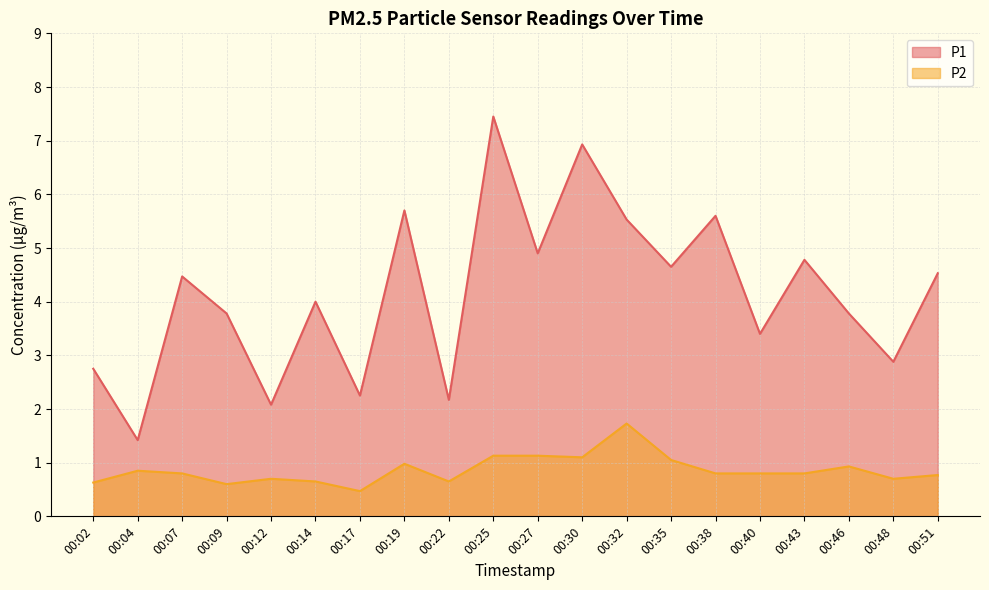

How many categories are shown in the chart?

20